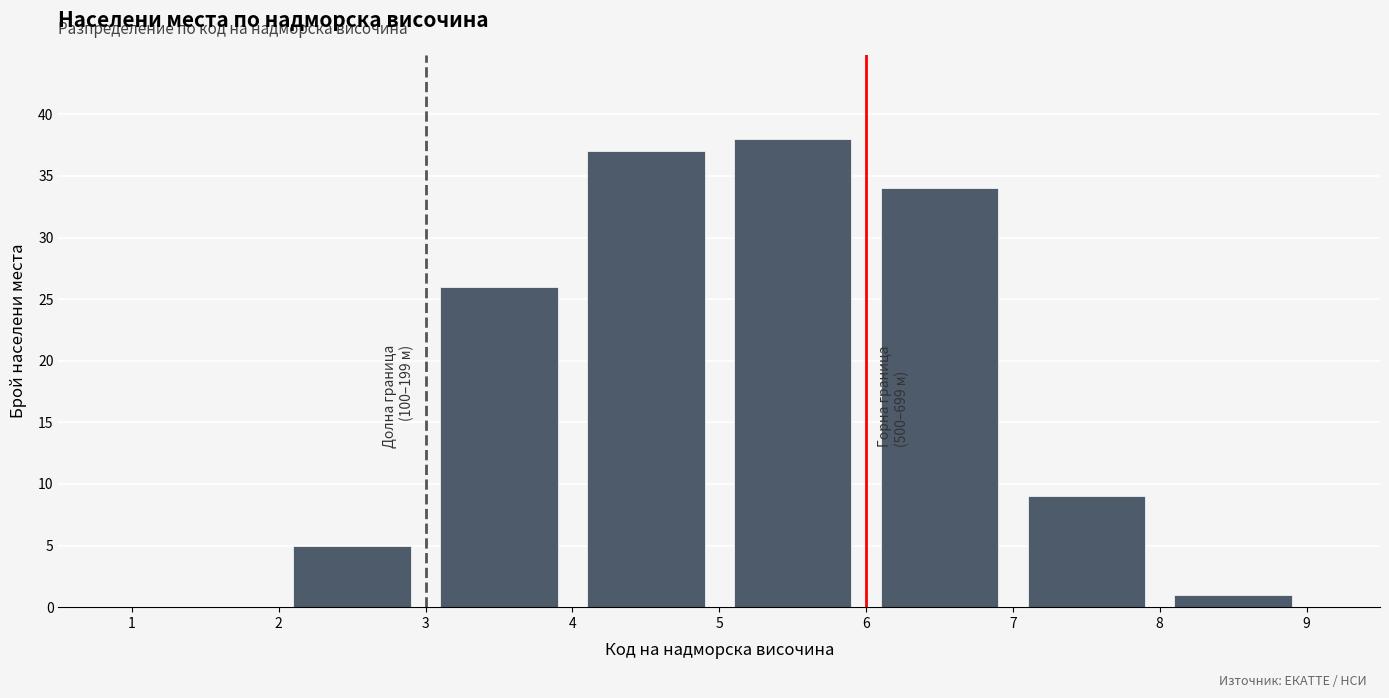

Which range on the x-axis has the tallest bar?

5 to 6